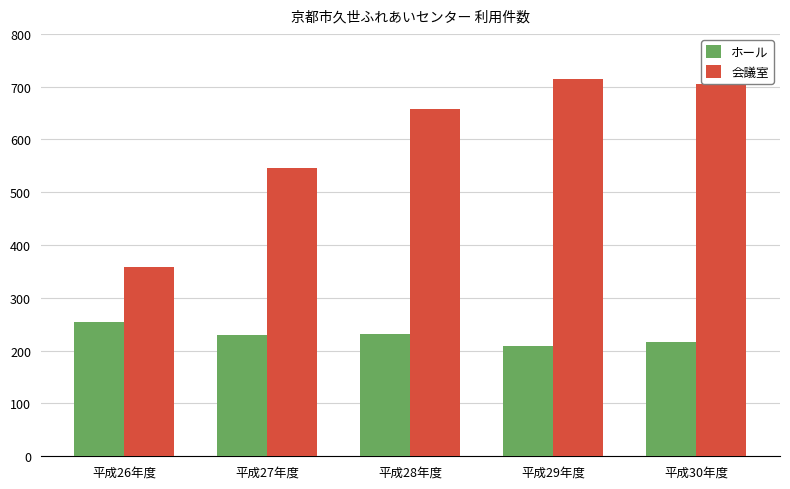

Which series has the largest total across all categories?

会議室